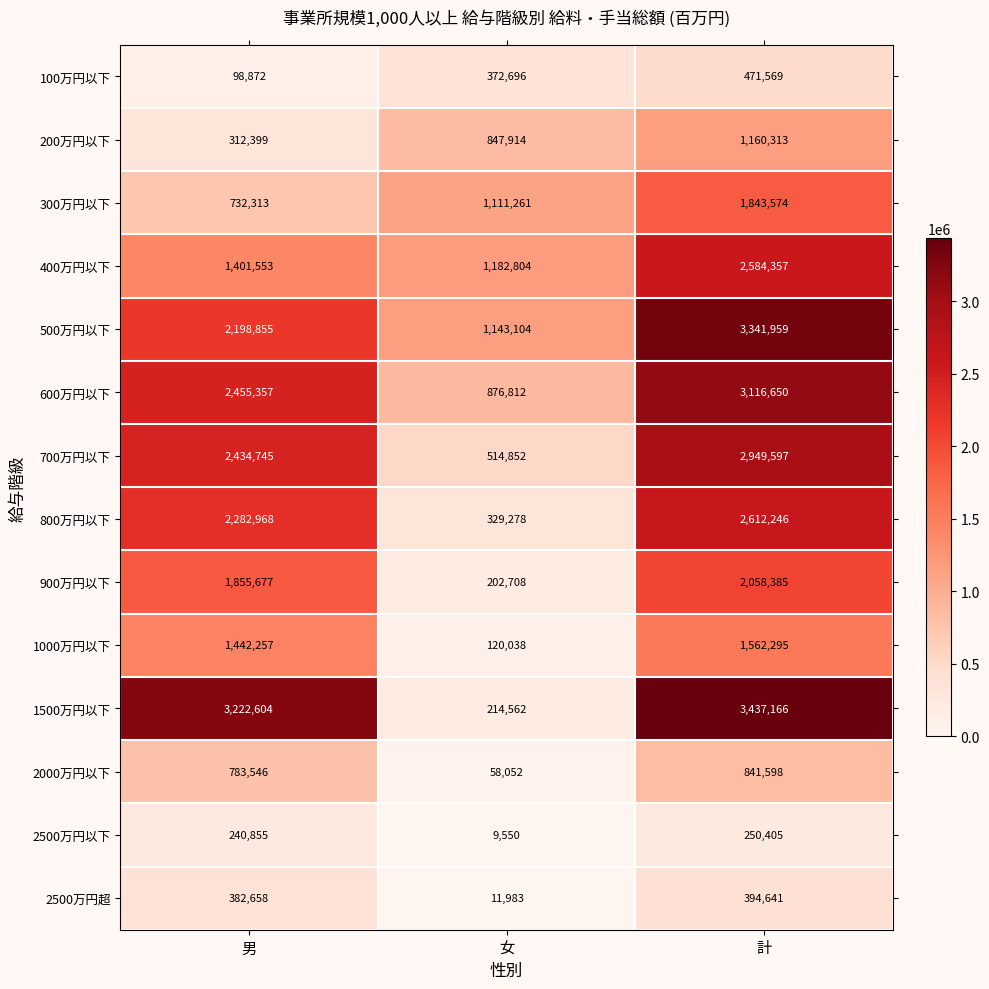

How many data points in 600万円以下 are less than 2455357?

1